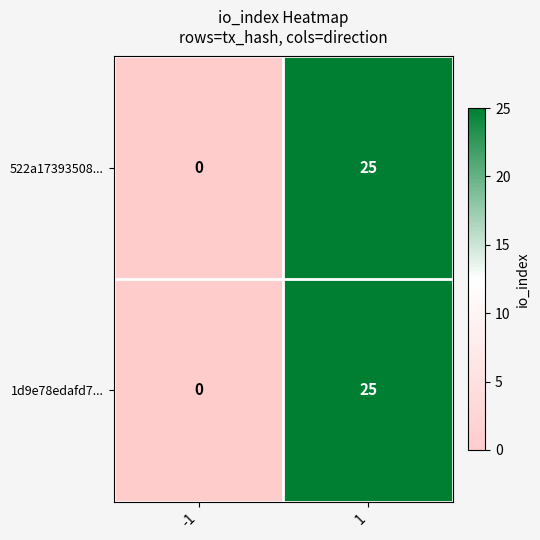

List the labels in order of 522a17393508... value, smallest first.

-1, 1